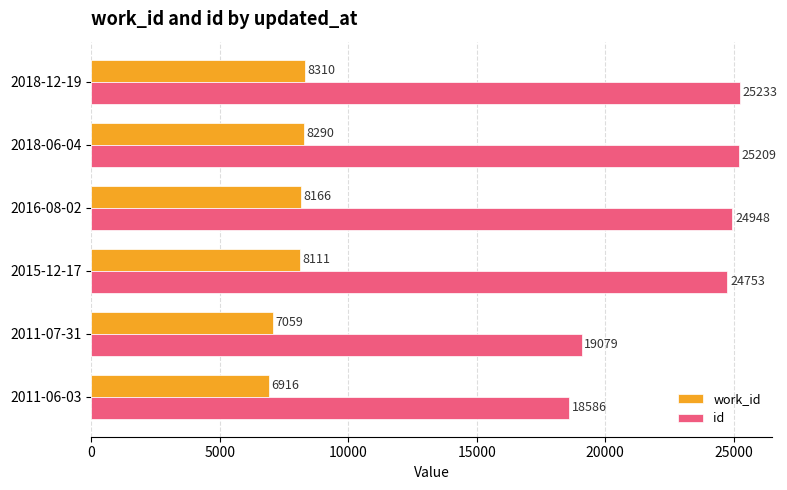

True or false: id has a value of 36713 at 2018-12-19.

False